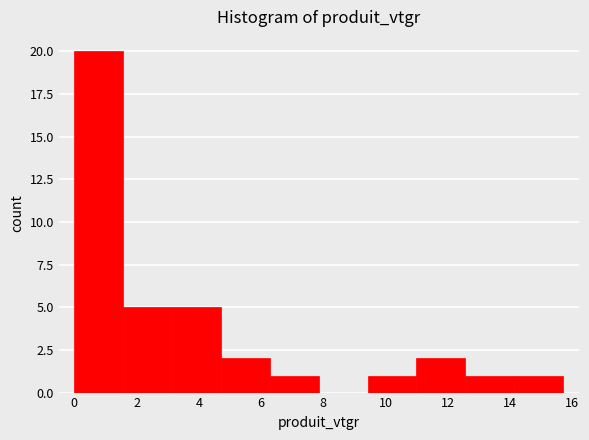

How tall is the bar that spans 11.0 to 12.6 on the x-axis? Neither the bar edges nor the heights are printed on the chart, so give them approximately, as read against the axes.

2